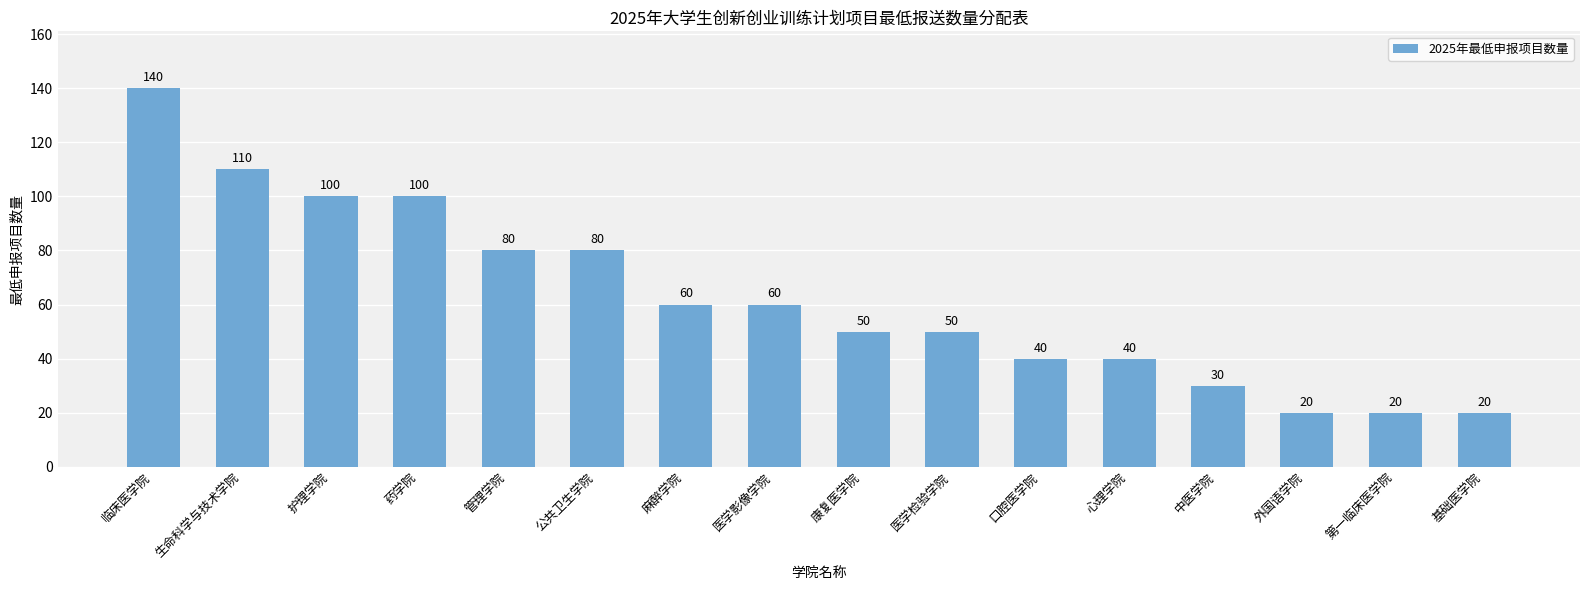

What is the label of the 9th bar from the left?

康复医学院